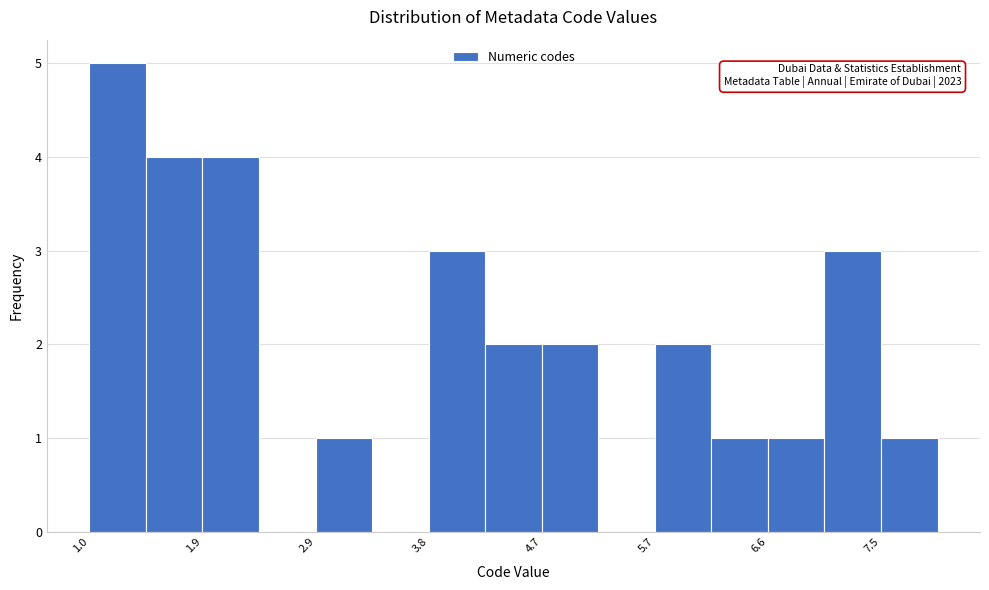

Which range on the x-axis has the tallest bar?

1.0 to 1.5